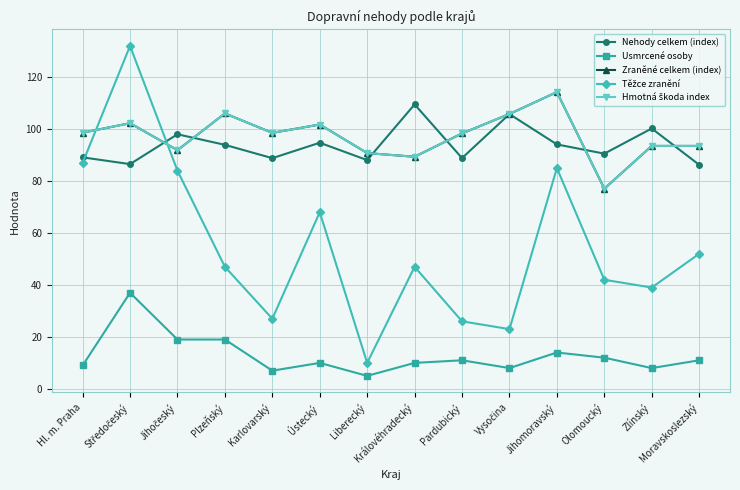

Which series has the largest total across all categories?

Zraněné celkem (index)